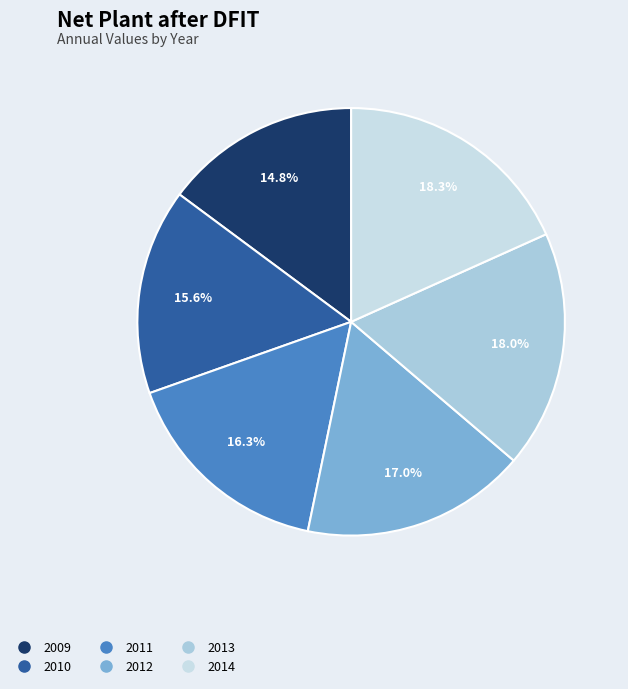

What is the change in value from 2010 to 2013?

+158946